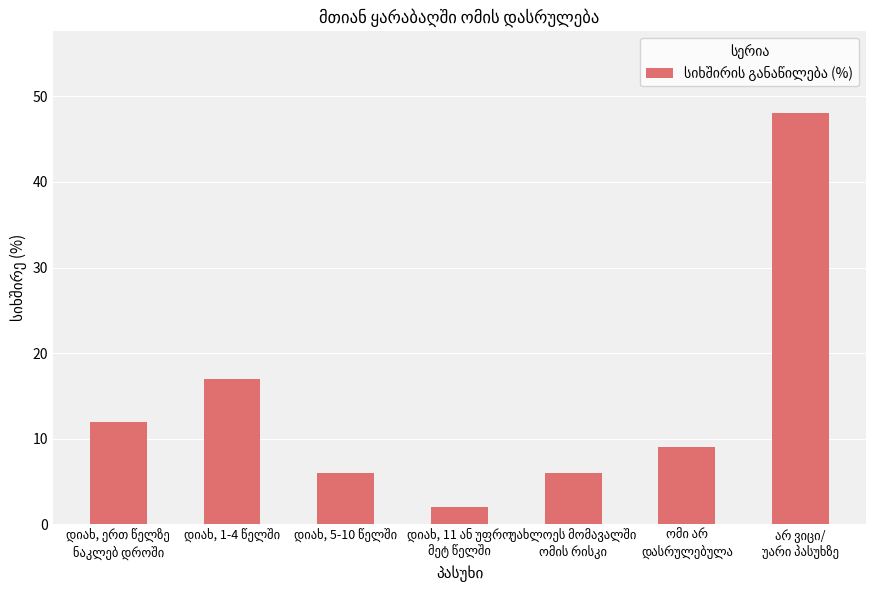

What is the difference between the second highest and minimum values?

15